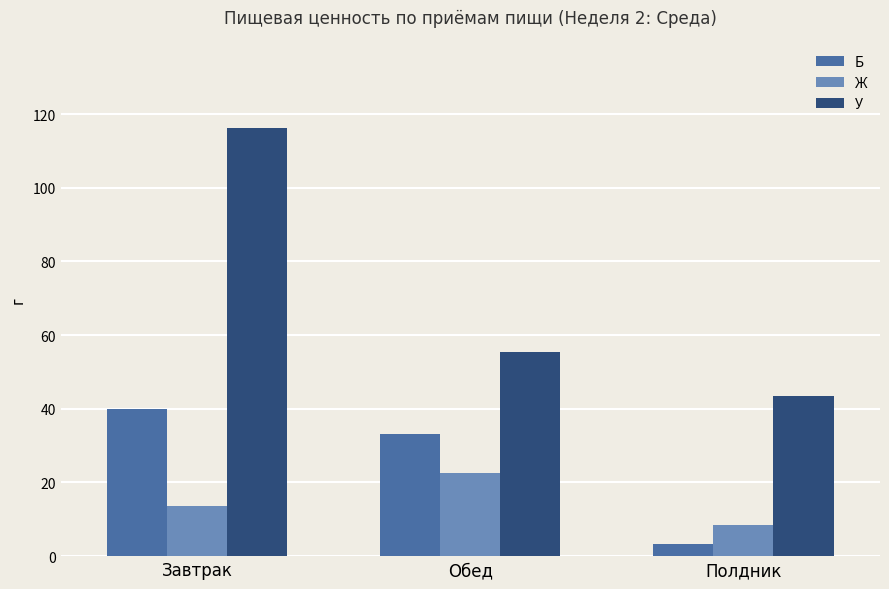

Rank the categories by У value from highest to lowest.

Завтрак, Обед, Полдник